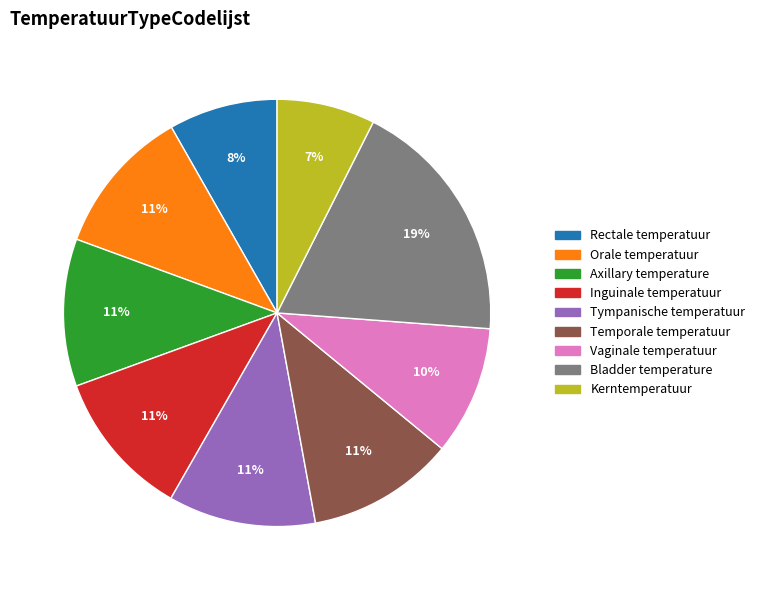

Approximately how many times larger is the value at Bladder temperature compared to Tympanische temperatuur?

1.7